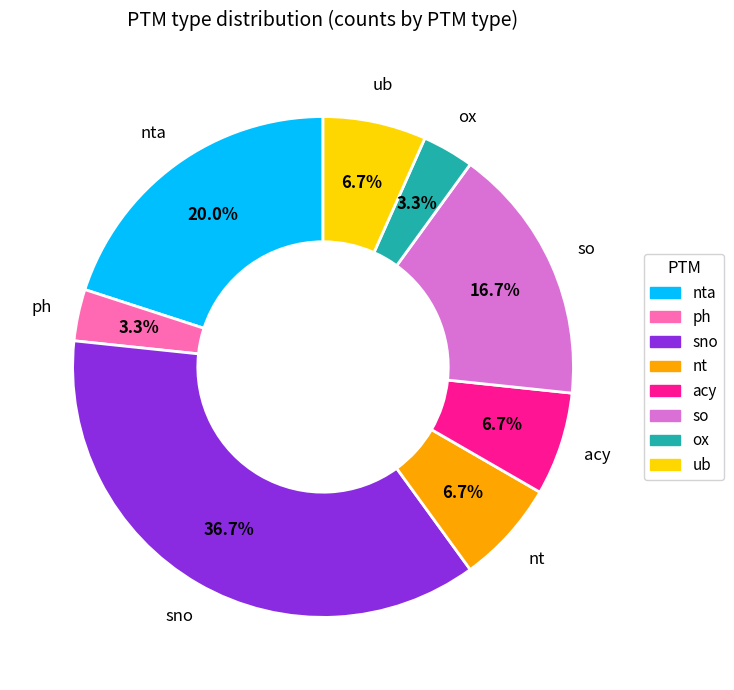

How many segments does this pie chart have?

8